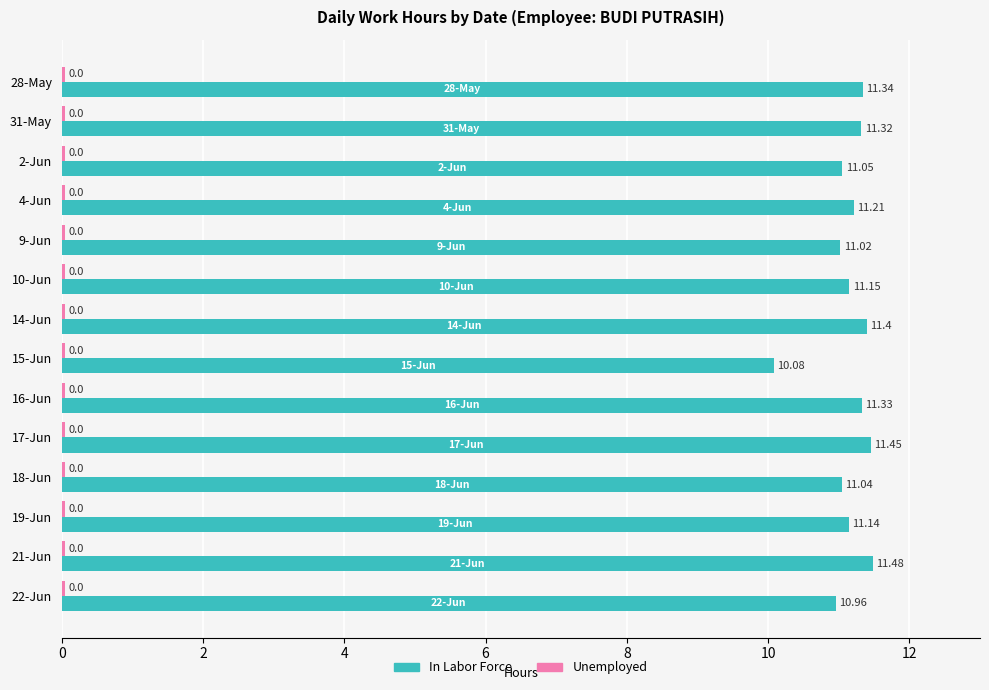

Which series changed the most between 4-Jun and 22-Jun?

In Labor Force